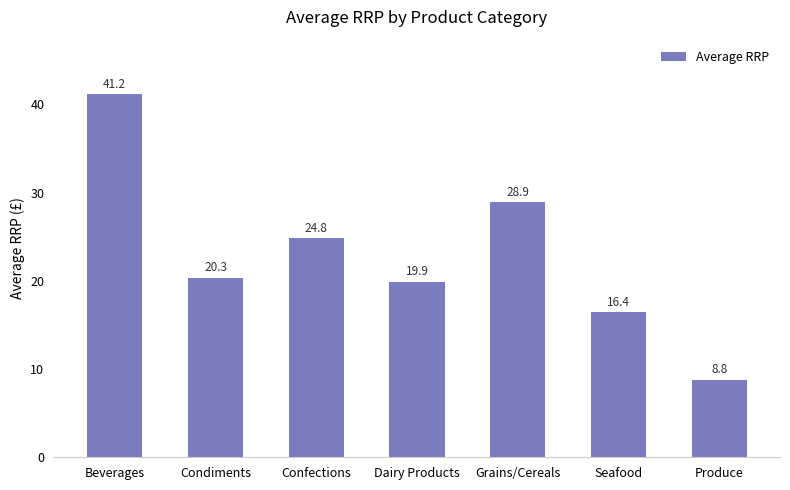

How many bars are there in total?

7